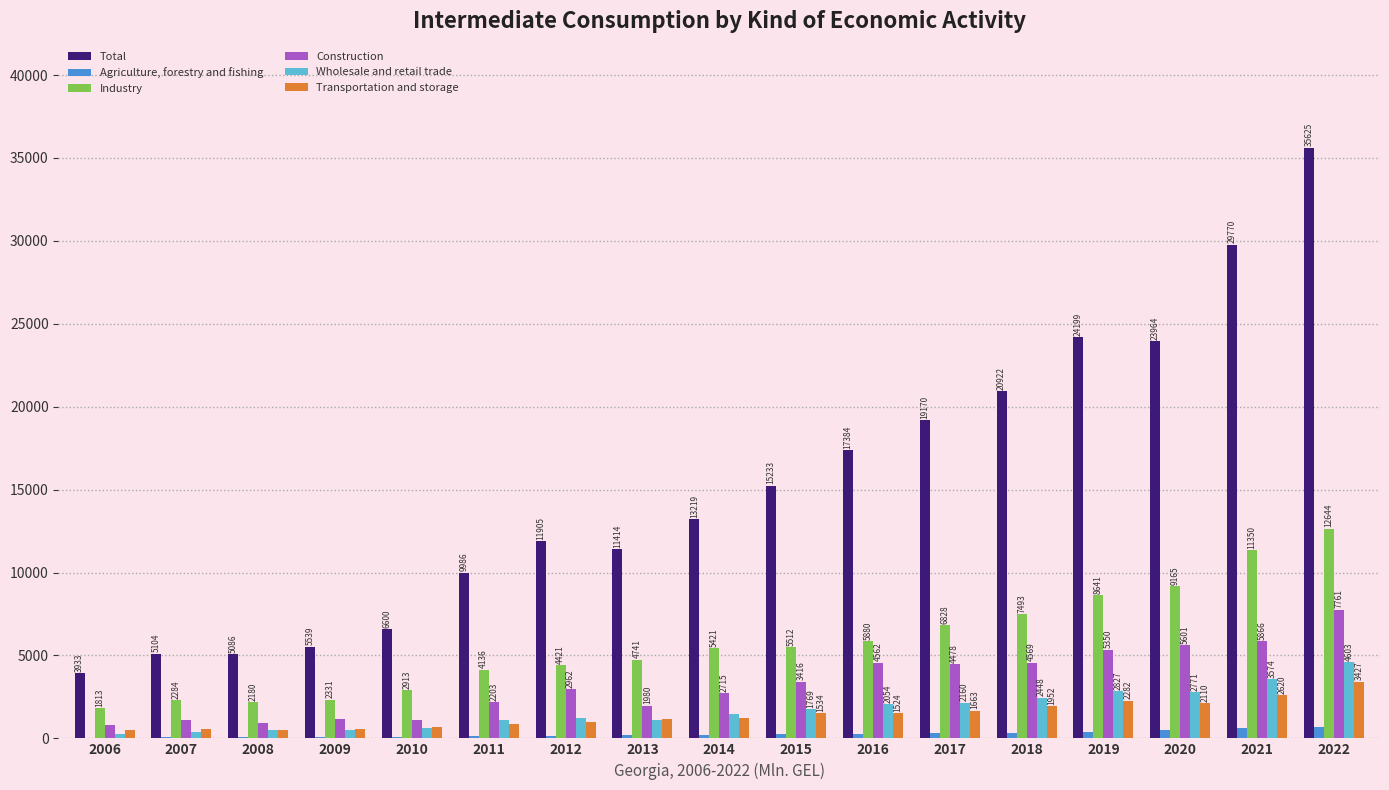

Is the value of Transportation and storage at 2011 greater than the value of Agriculture, forestry and fishing at 2016?

Yes